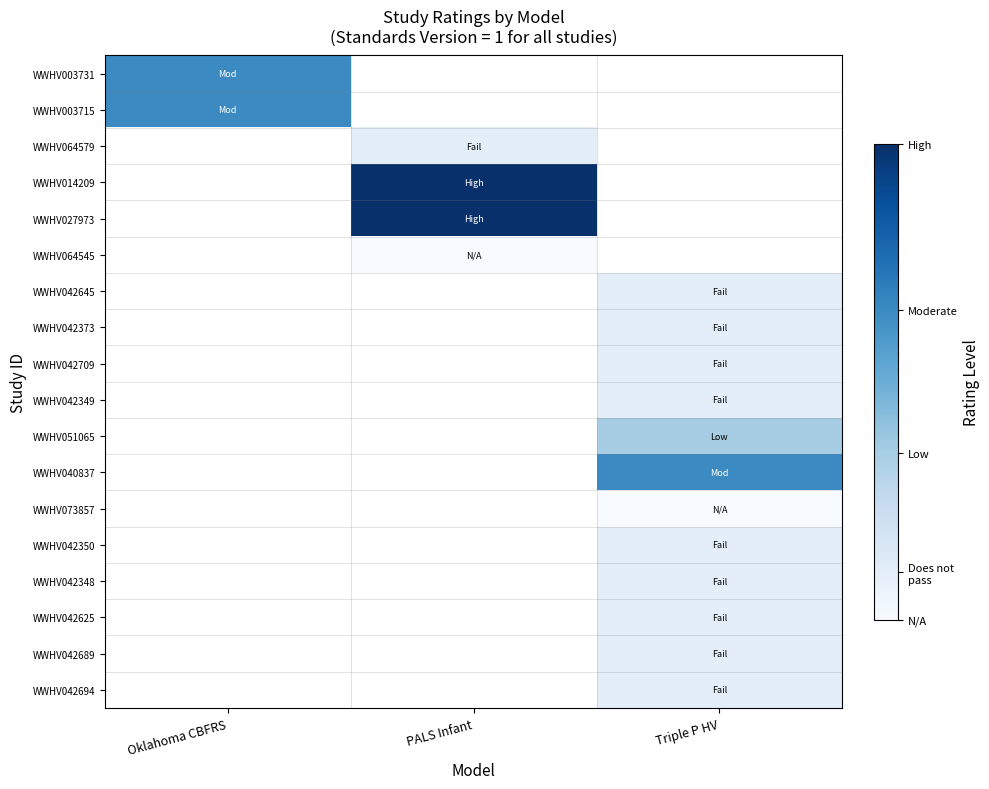

What is the maximum value shown in the chart?

1.0